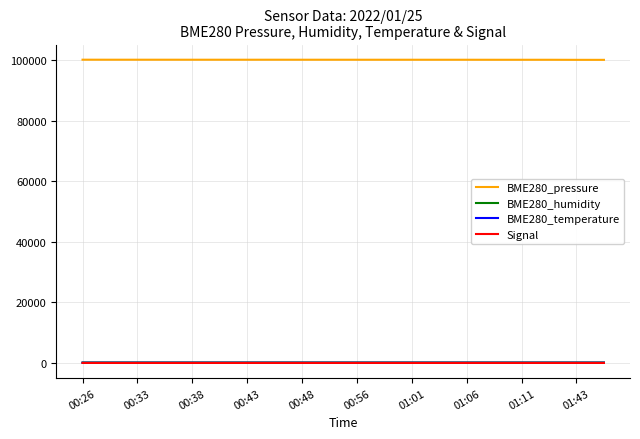

What is the maximum value shown in the chart?

100171.9